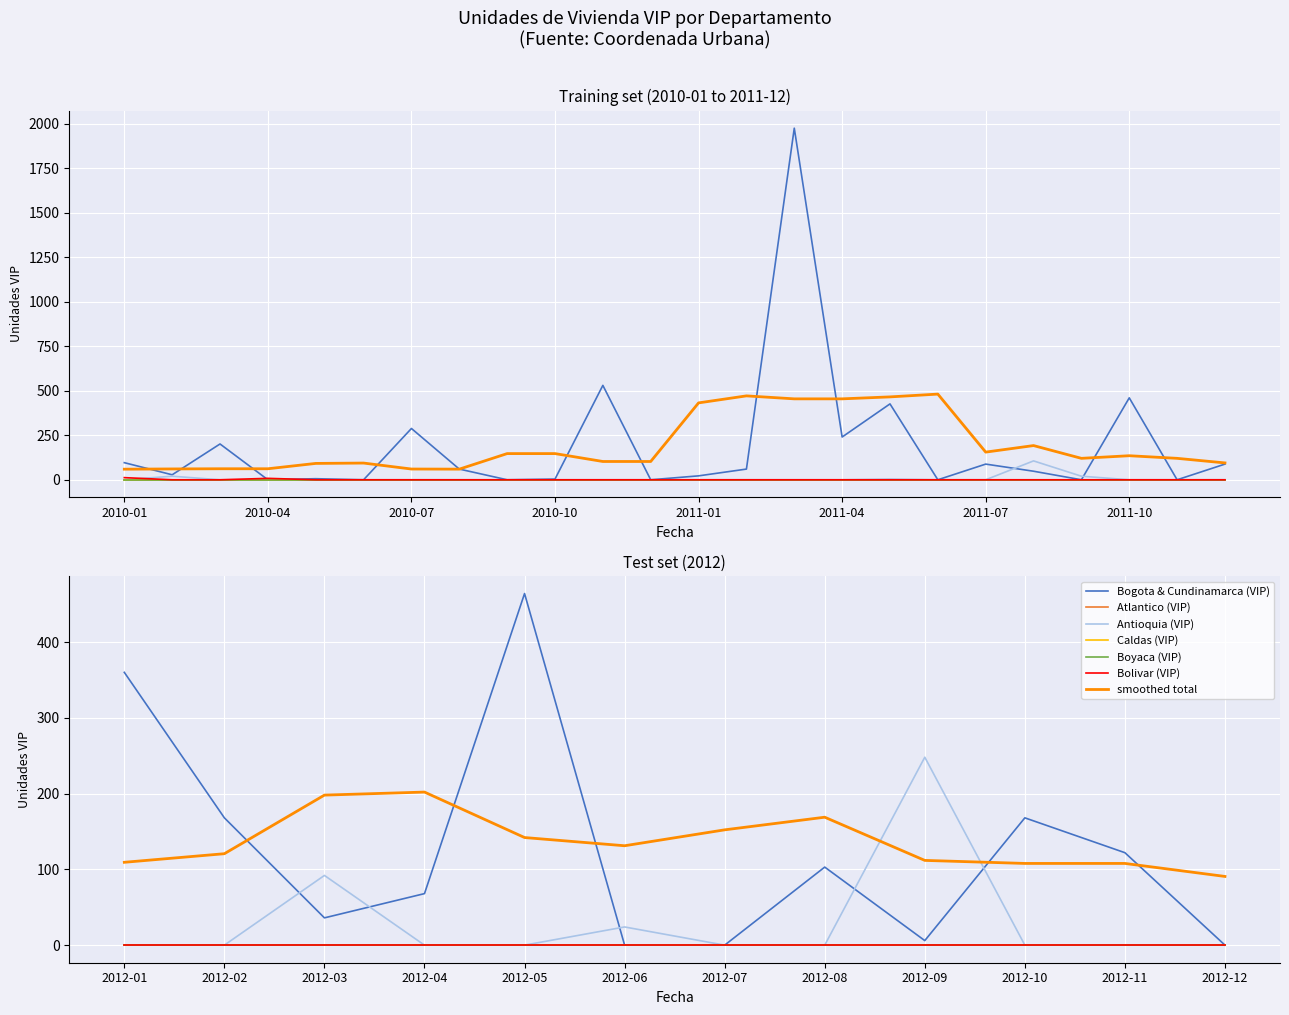

Which series changed the most between 2010-03 and 2010-12?

Bogota & Cundinamarca (VIP)